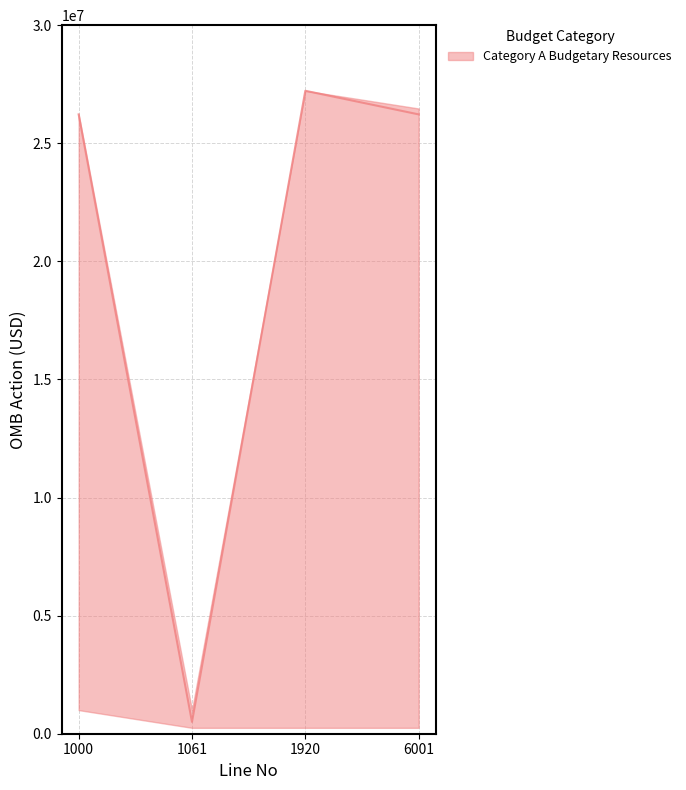

How many data points in median are less than 26222235?

1